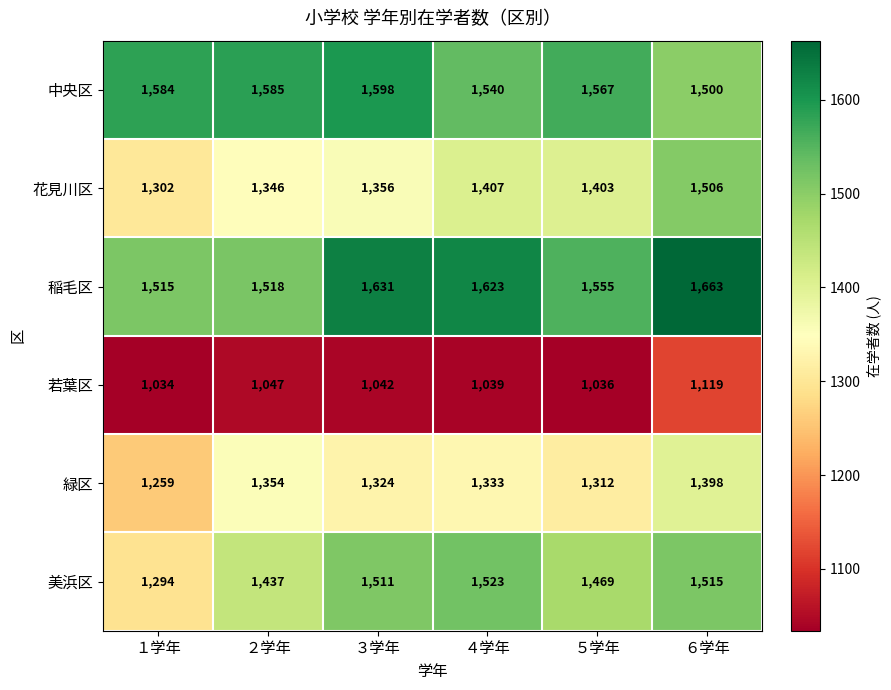

Count the number of categories in the chart.

6